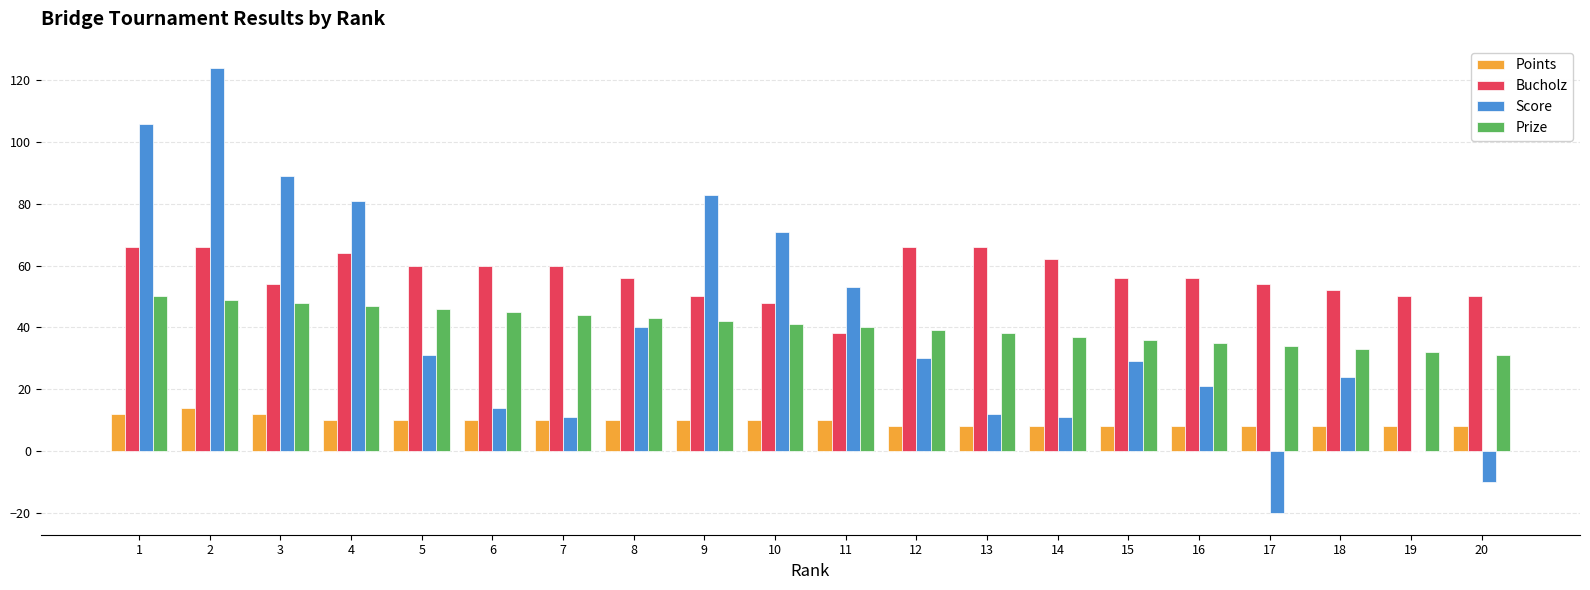

What is the sum of all Prize values?

810